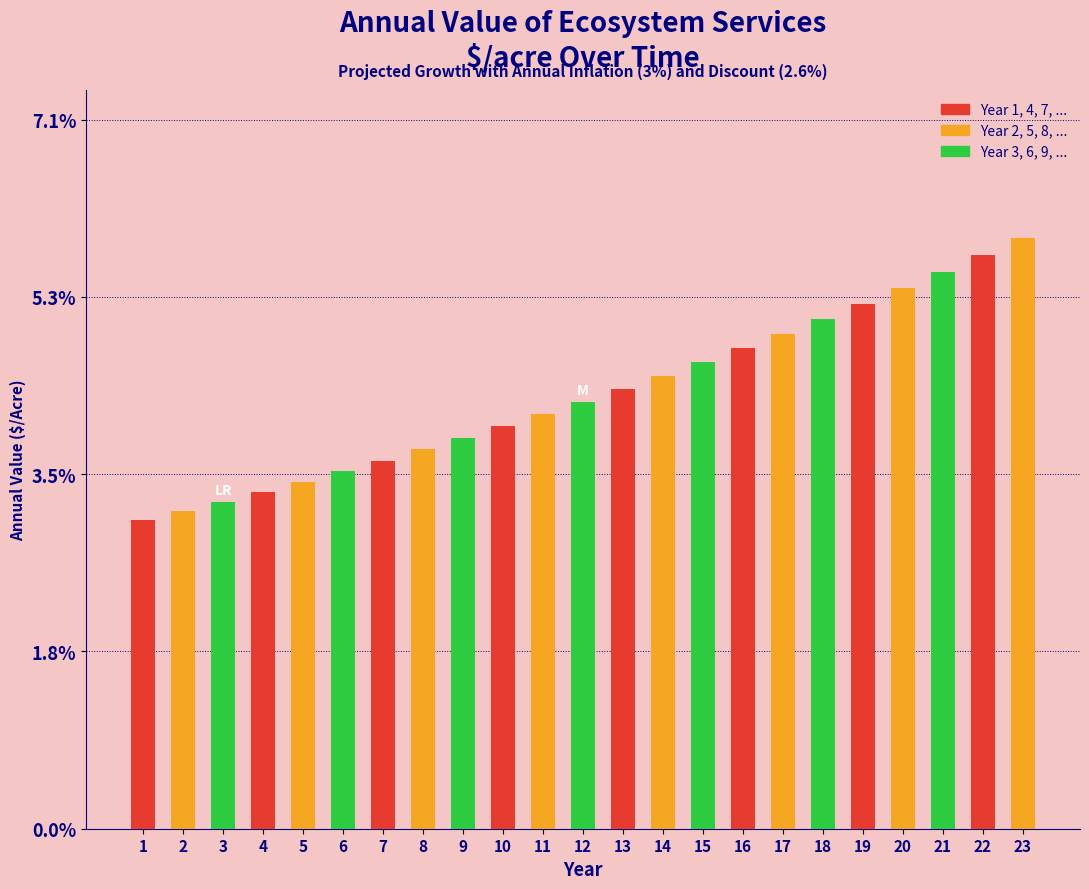

Reading left to right, extract all data points from this chart.

3.1	3.2	3.3	3.4	3.5	3.6	3.7	3.8	3.9	4.0	4.1	4.3	4.4	4.5	4.7	4.8	4.9	5.1	5.2	5.4	5.6	5.7	5.9